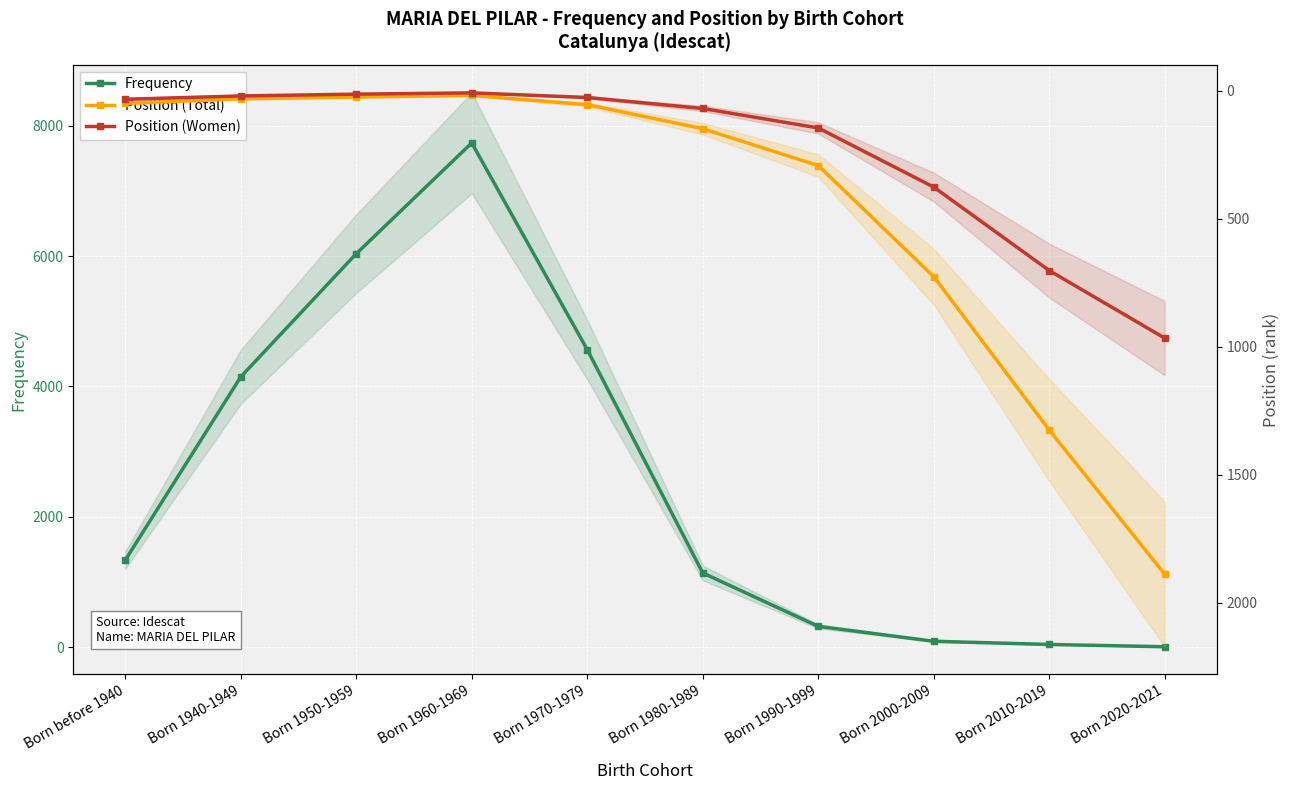

After their last crossing, which series has the higher values: Frequency or Position (Total)?

Position (Total)